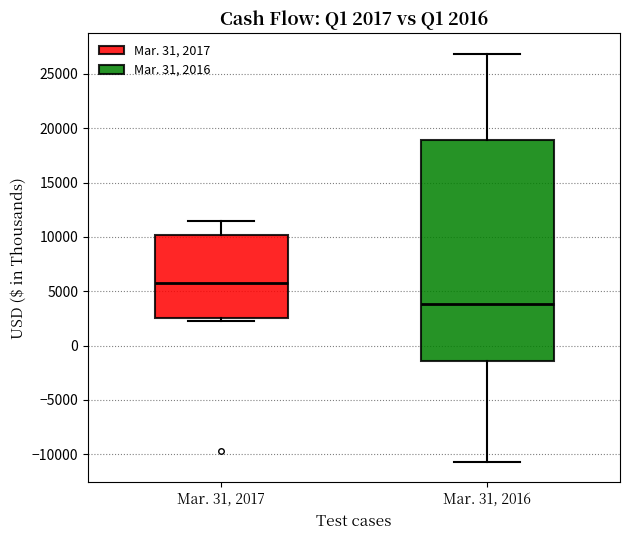

Which box is the tallest, from its lower edge to its upper edge?

Mar. 31, 2016